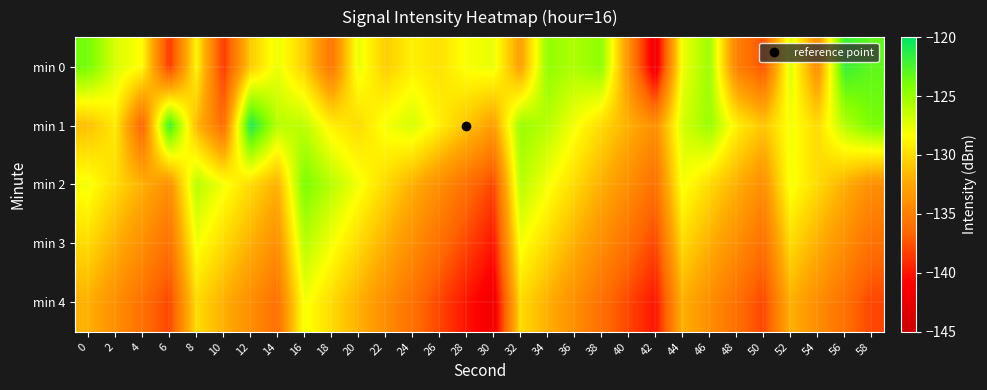

What is the minimum value shown in the chart?

-142.3